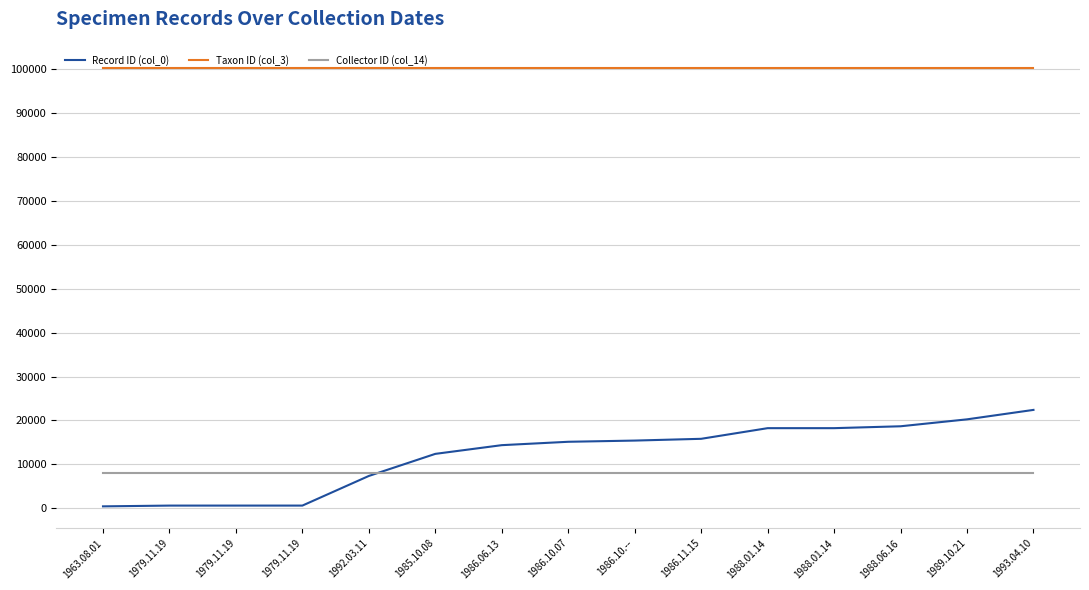

Is it true that Record ID (col_0) equals 6067 at 1988.01.14?

False